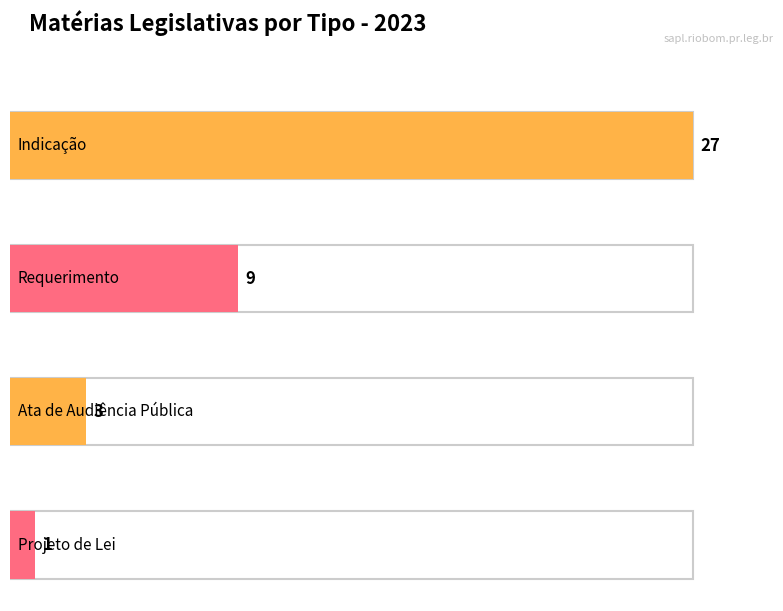

Reading left to right, what are all the values shown in this chart?

Indicação: Indicação=27	Requerimento=27	Ata de Audiência Pública=27
Requerimento: Indicação=9	Requerimento=9	Ata de Audiência Pública=9
Ata de Audiência Pública: Indicação=3	Requerimento=3	Ata de Audiência Pública=3
Projeto de Lei: Indicação=1	Requerimento=1	Ata de Audiência Pública=1